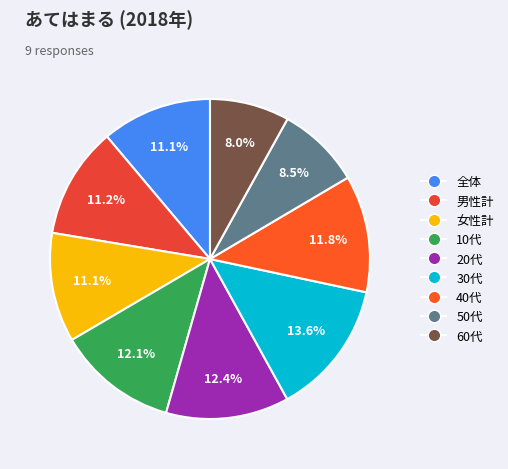

Which slice is the largest?

30代